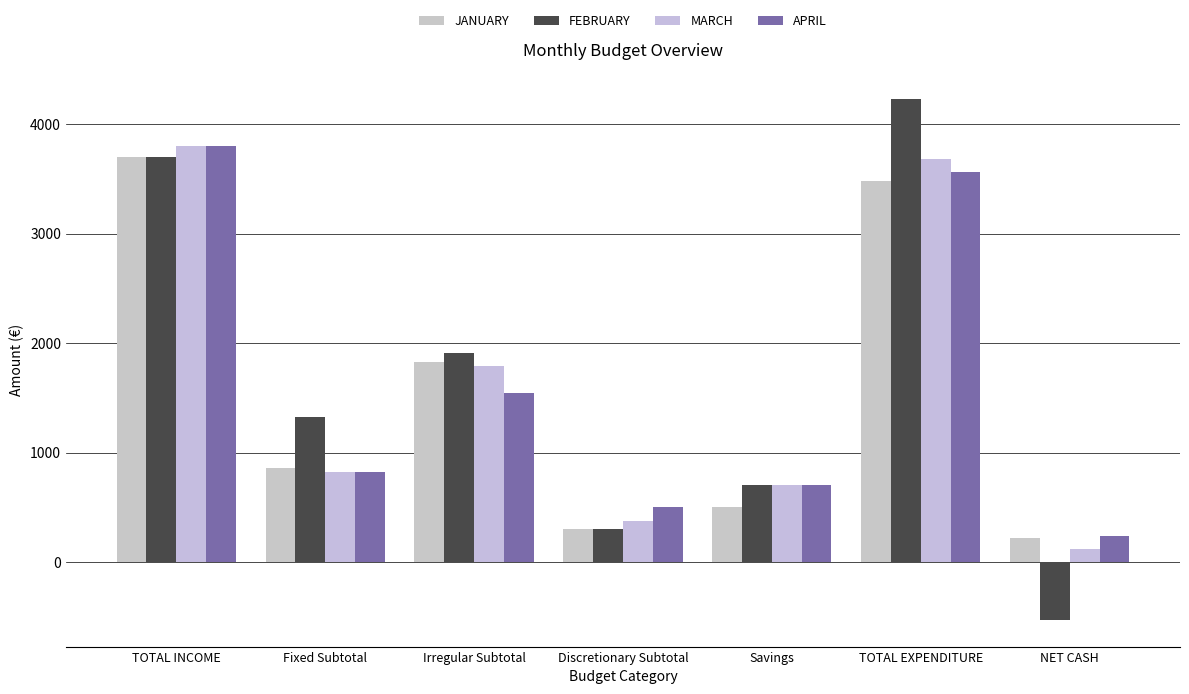

What is the value of the MARCH bar at the 2nd from the left?

825